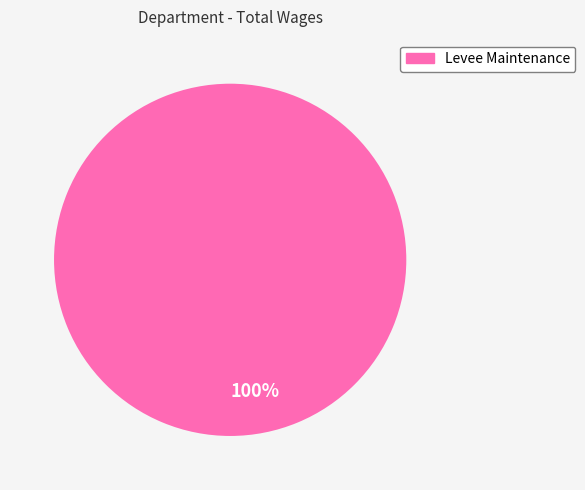

Count the number of slices in the pie.

1